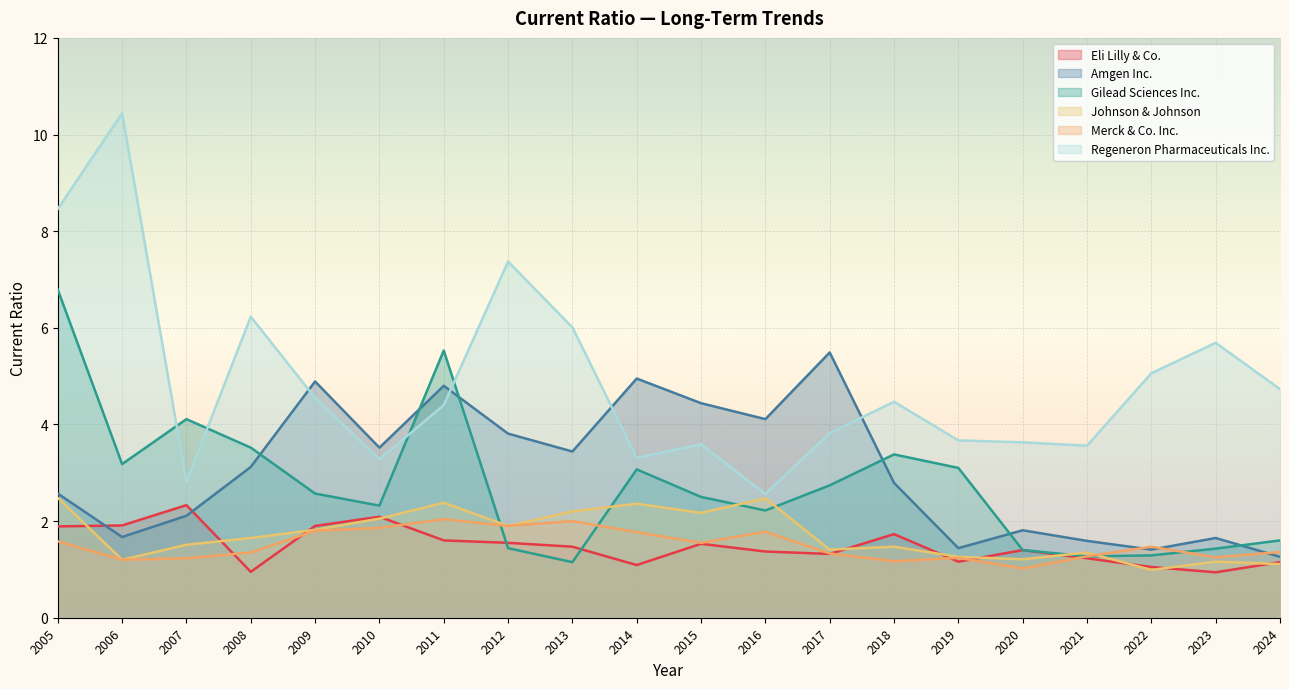

Between 2011 and 2020, which series saw the biggest shift?

Gilead Sciences Inc.